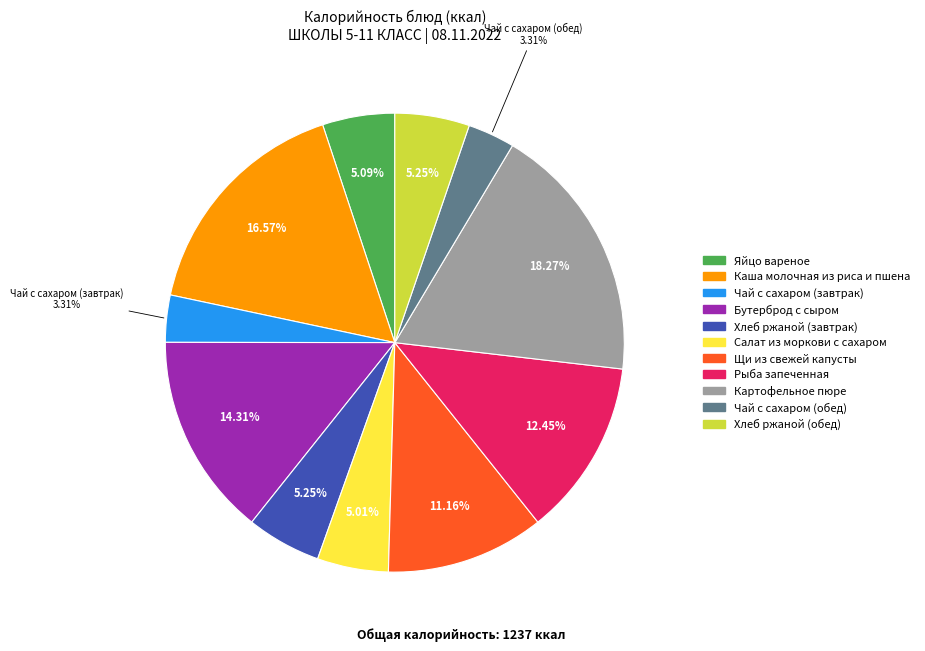

What percentage is the Чай с сахаром (завтрак) slice, to the nearest percent?

3%